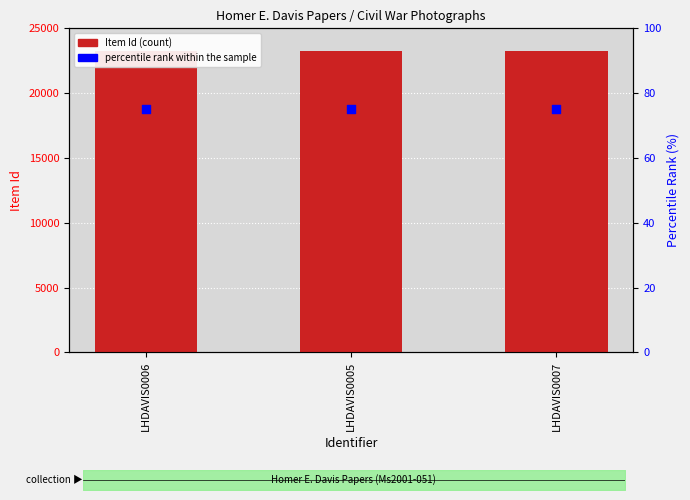

At how many categories does at least one series exceed 20029?

3